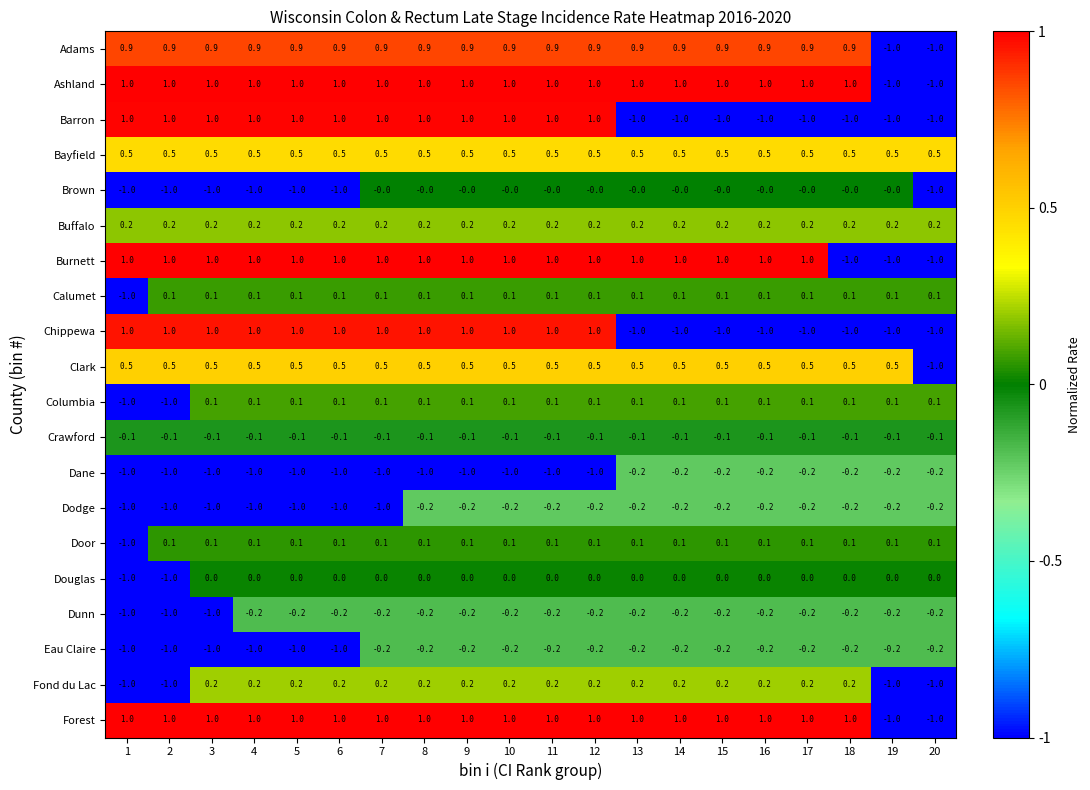

True or false: Calumet has a value of 0.1 at 15.

True